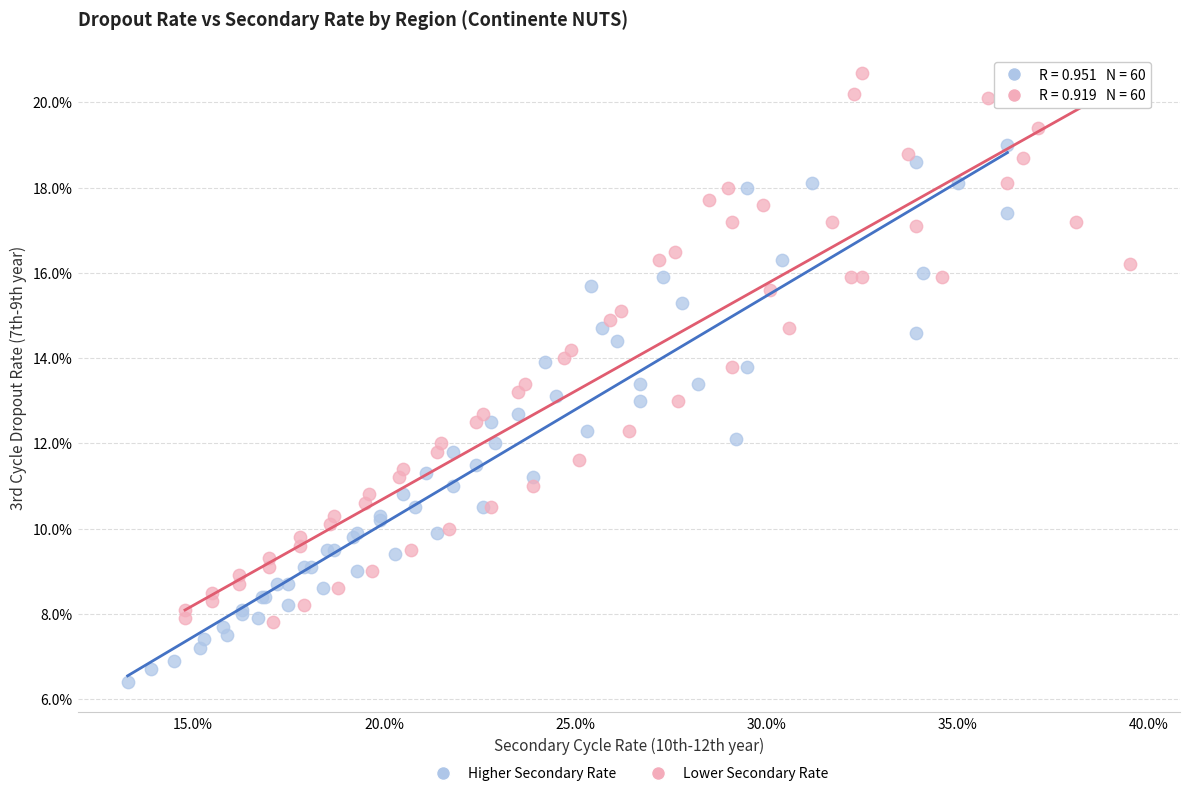

Which series contains the highest Y value?

Lower Secondary Rate